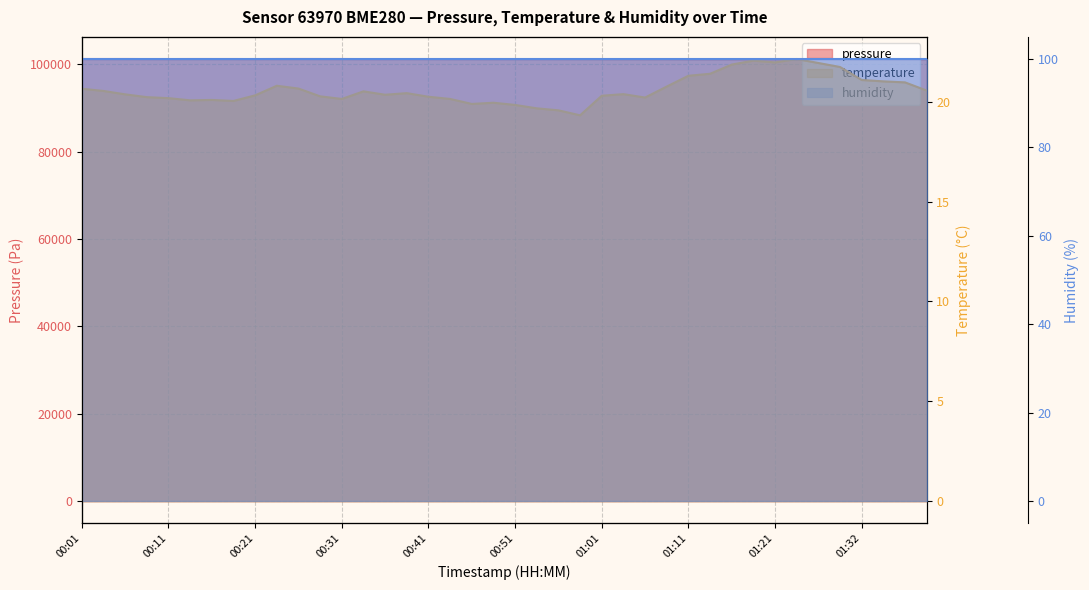

True or false: humidity and pressure intersect in this chart.

False